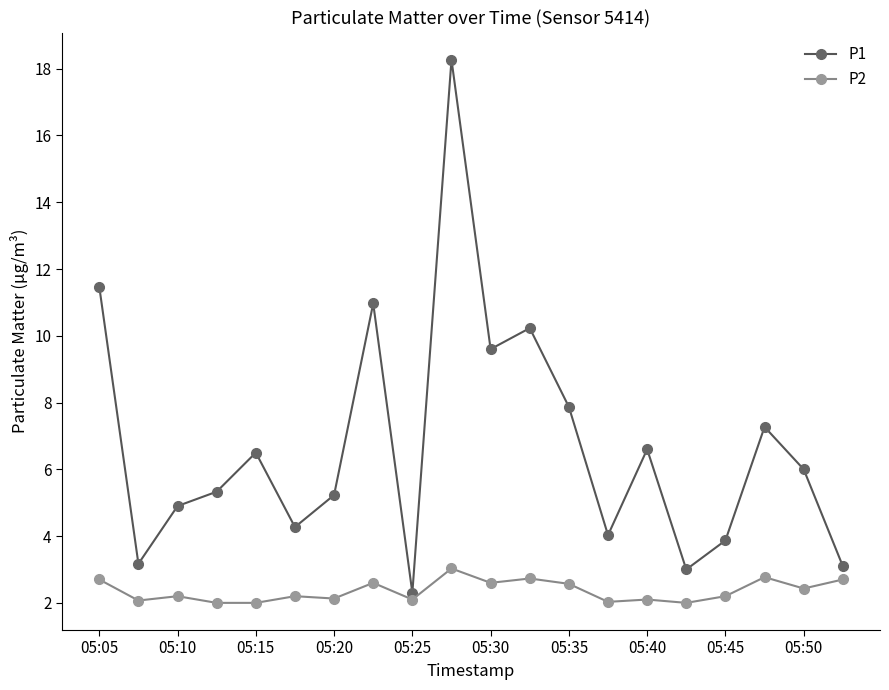

Which series has the largest total across all categories?

P1